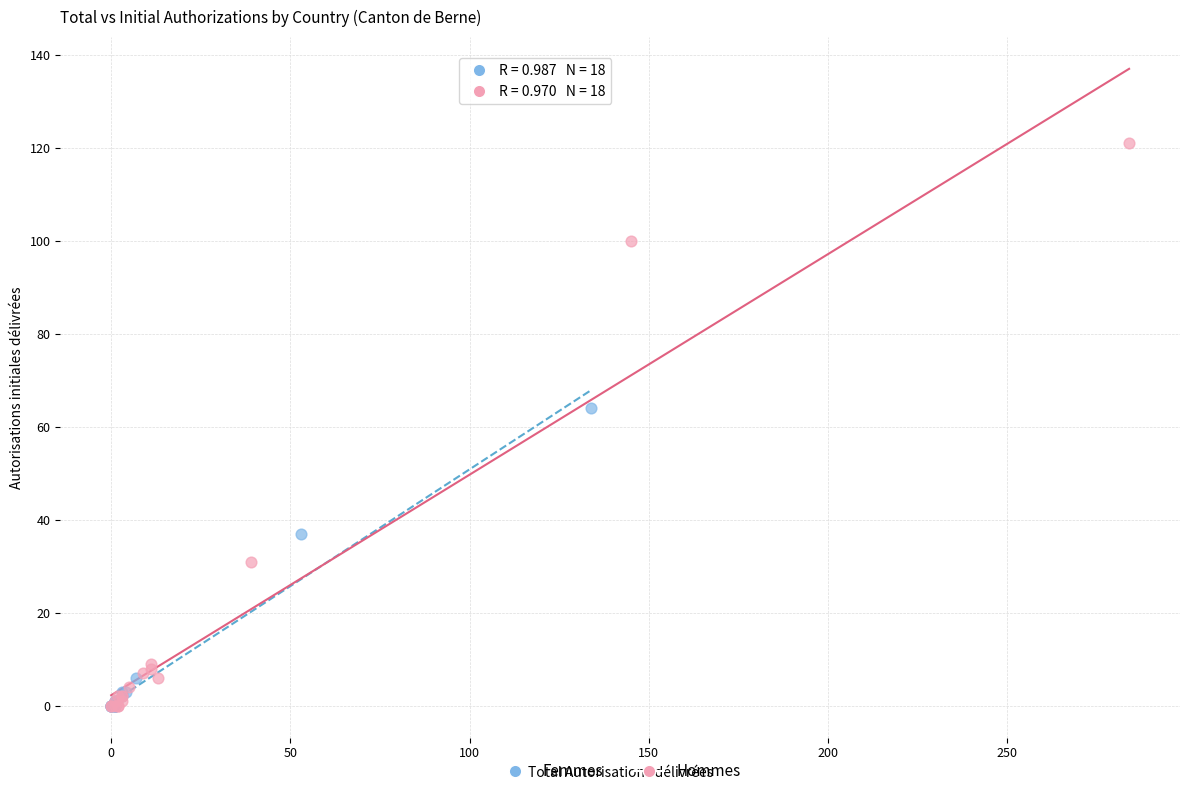

Which series has the widest spread of Y values?

Hommes